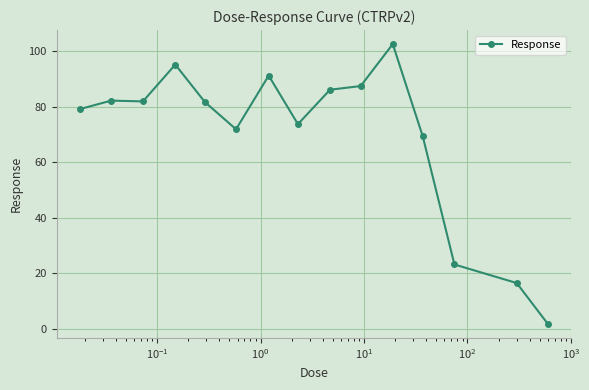

What is the difference between the second highest and second lowest values?

78.7